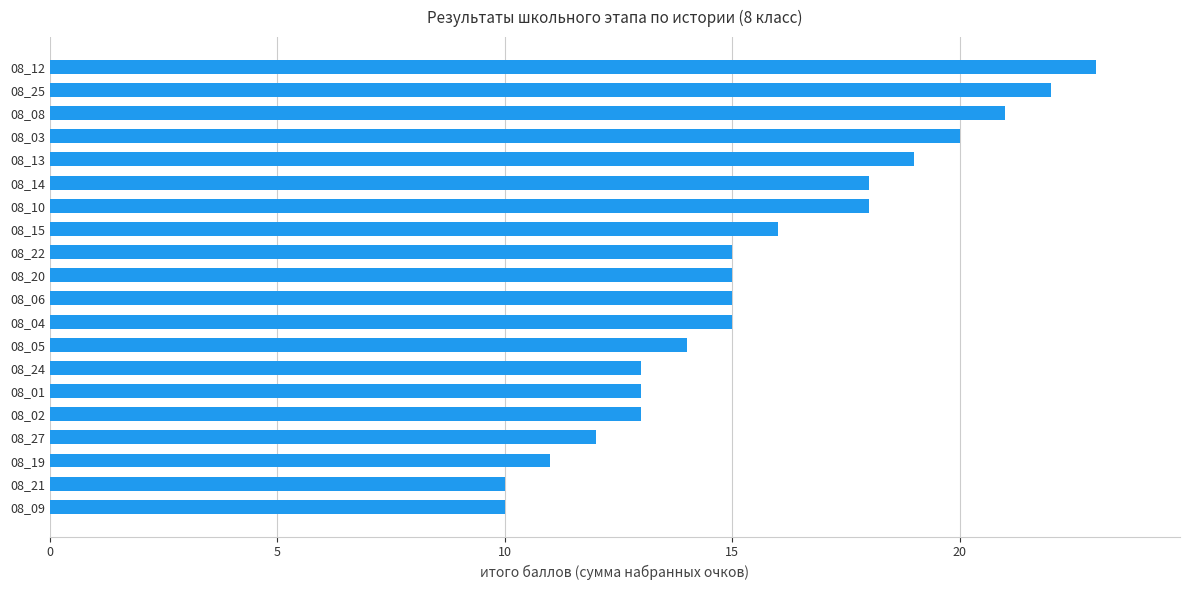

What is the sum of all values?

313